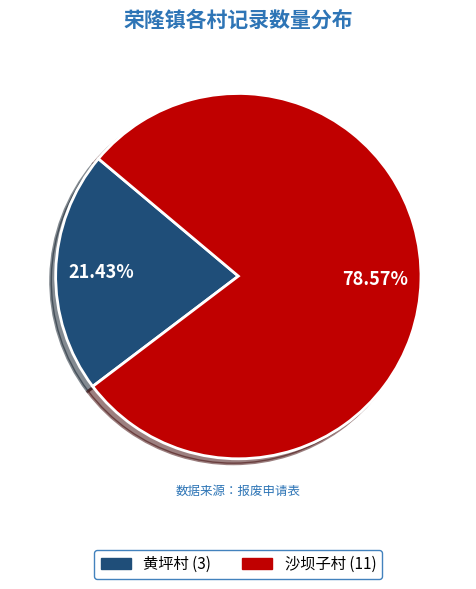

What percentage is the 沙坝子村 slice, to the nearest percent?

79%